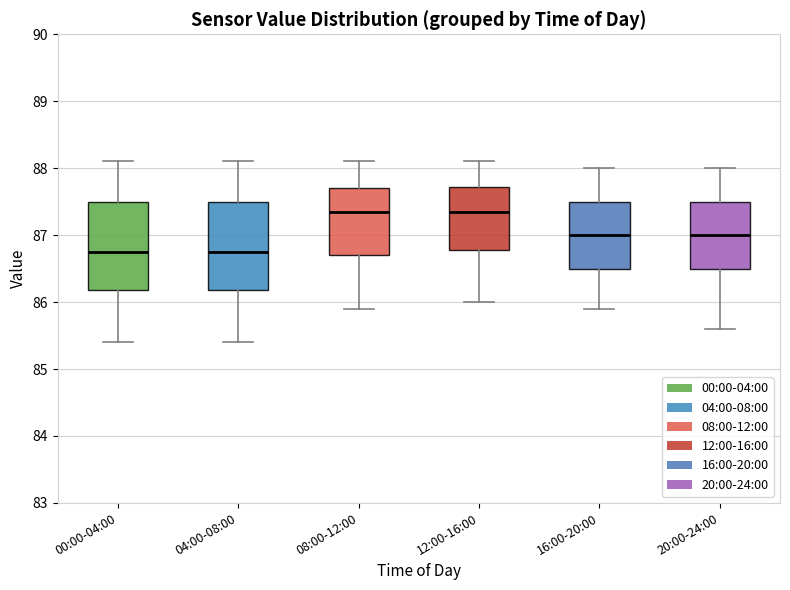

Reading left to right, transcribe this box plot: for each box, give where its median line is, the range the box spans, and where its two whiskers end, as read against the y-axis. The values are not printed on the chart, so give them approximately, as read against the axis.

00:00-04:00: median 86.8, box 86.2 to 87.5, whiskers 85.4 to 88.1
04:00-08:00: median 86.8, box 86.2 to 87.5, whiskers 85.4 to 88.1
08:00-12:00: median 87.4, box 86.7 to 87.7, whiskers 85.9 to 88.1
12:00-16:00: median 87.4, box 86.8 to 87.7, whiskers 86.0 to 88.1
16:00-20:00: median 87.0, box 86.5 to 87.5, whiskers 85.9 to 88.0
20:00-24:00: median 87.0, box 86.5 to 87.5, whiskers 85.6 to 88.0